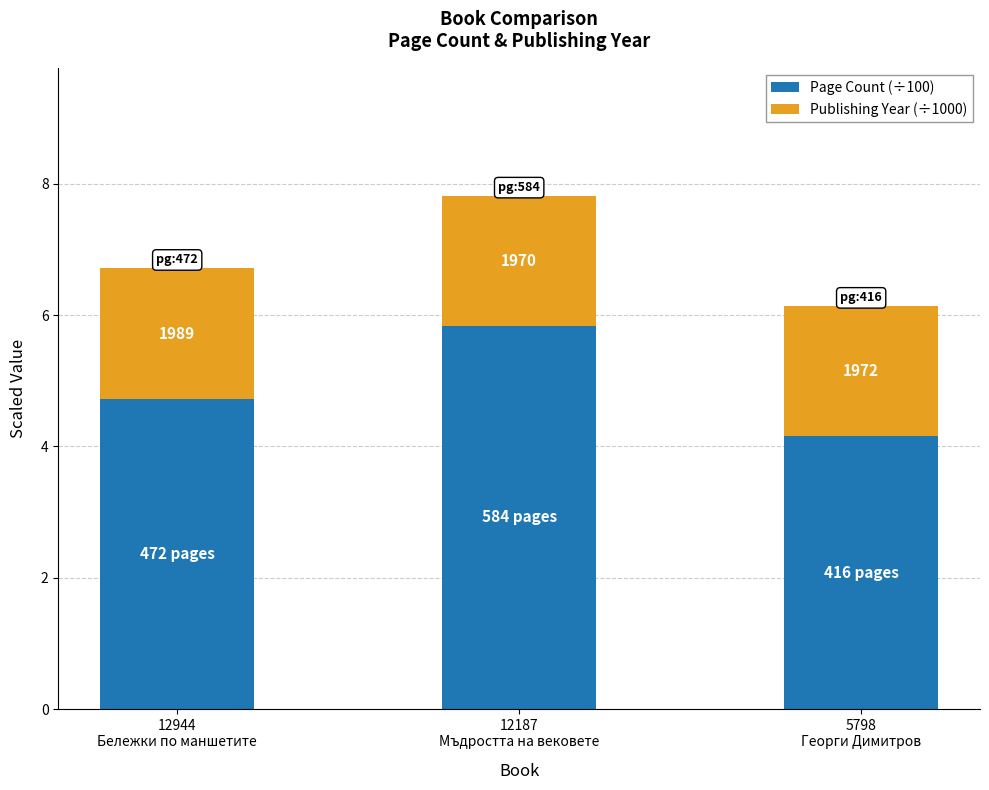

What are all the series names shown in the legend?

Page Count (÷100), Publishing Year (÷1000)